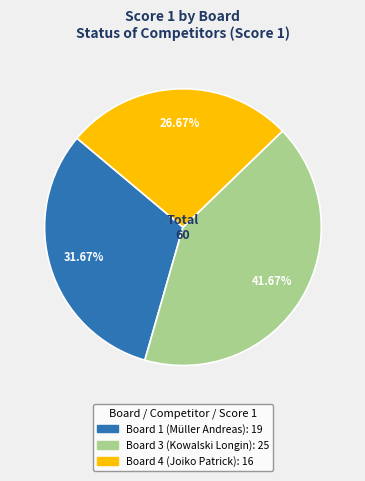

Is there a majority slice in this chart?

No